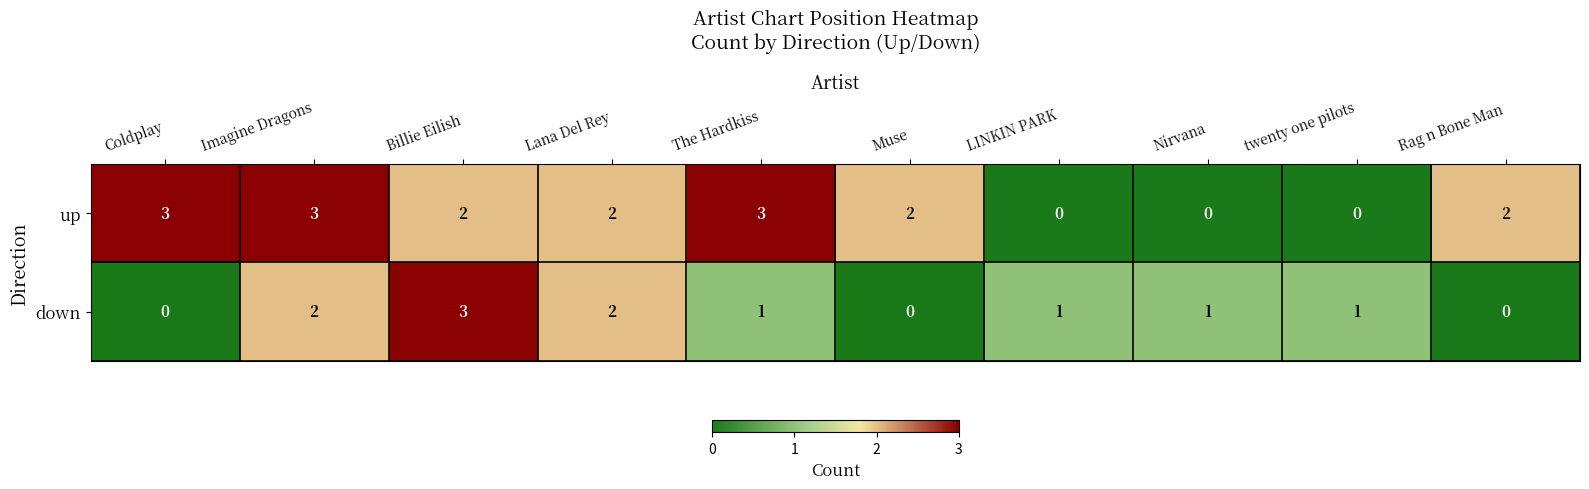

What is the sum of the down values at Imagine Dragons and Billie Eilish?

5